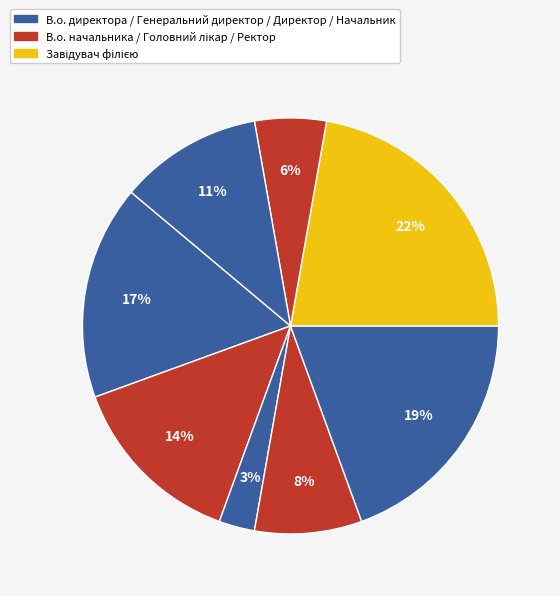

How many segments does this pie chart have?

8